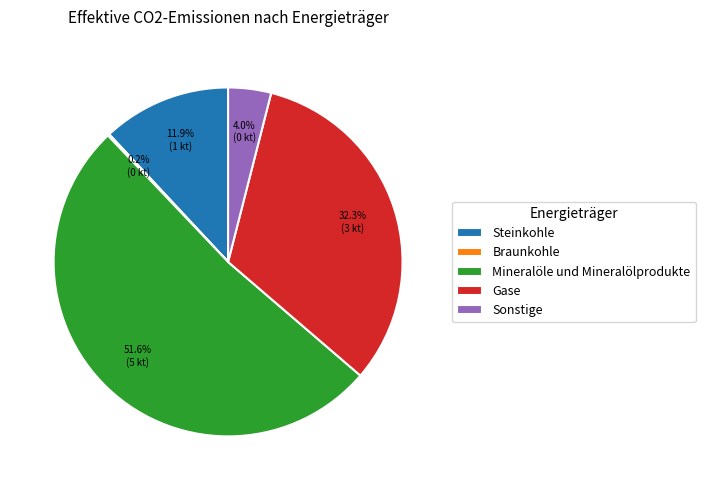

Combined, what portion of the pie is Gase and Mineralöle und Mineralölprodukte?

83.9%